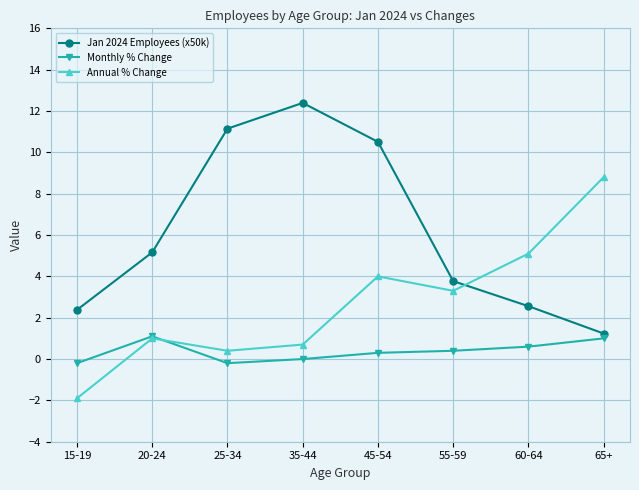

Rank the series by their average value, from lowest to highest.

Monthly % Change, Annual % Change, Jan 2024 Employees (x50k)